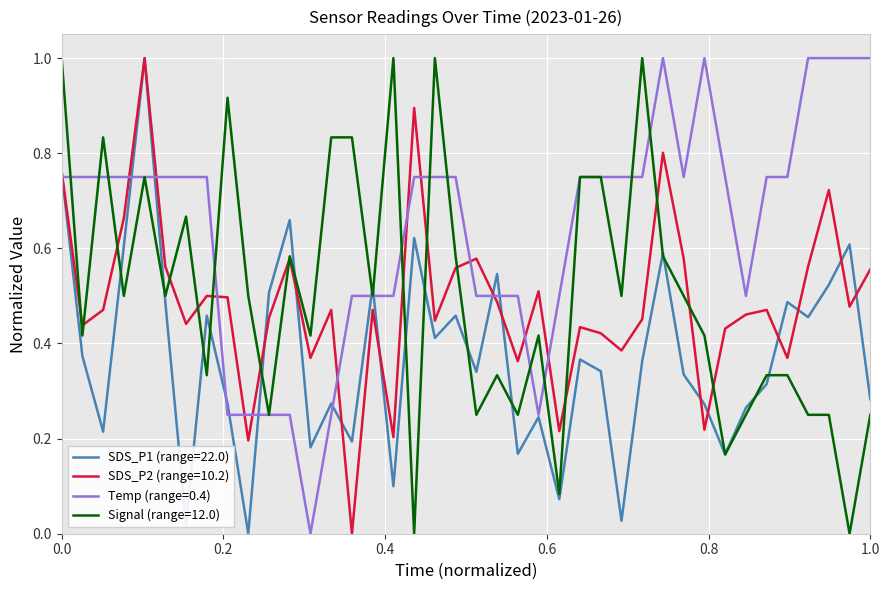

True or false: Temp (range=0.4) and SDS_P2 (range=10.2) cross at least once.

True